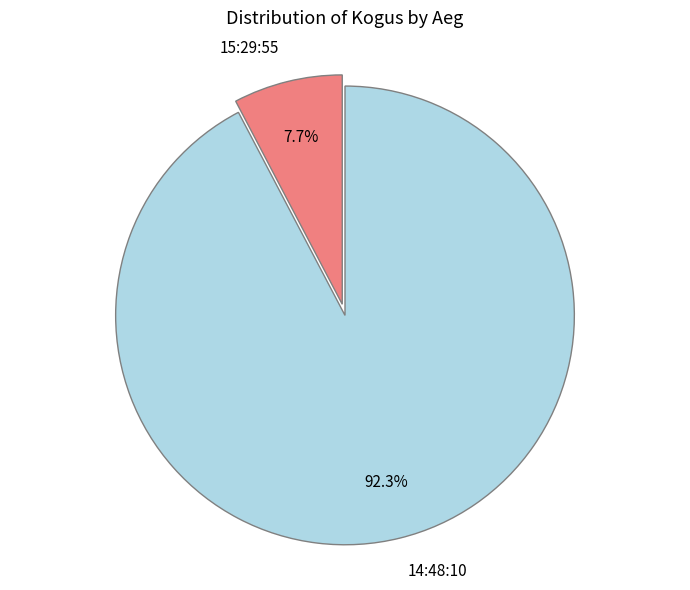

Approximately how many times larger is the value at 15:29:55 compared to 14:48:10?

0.1